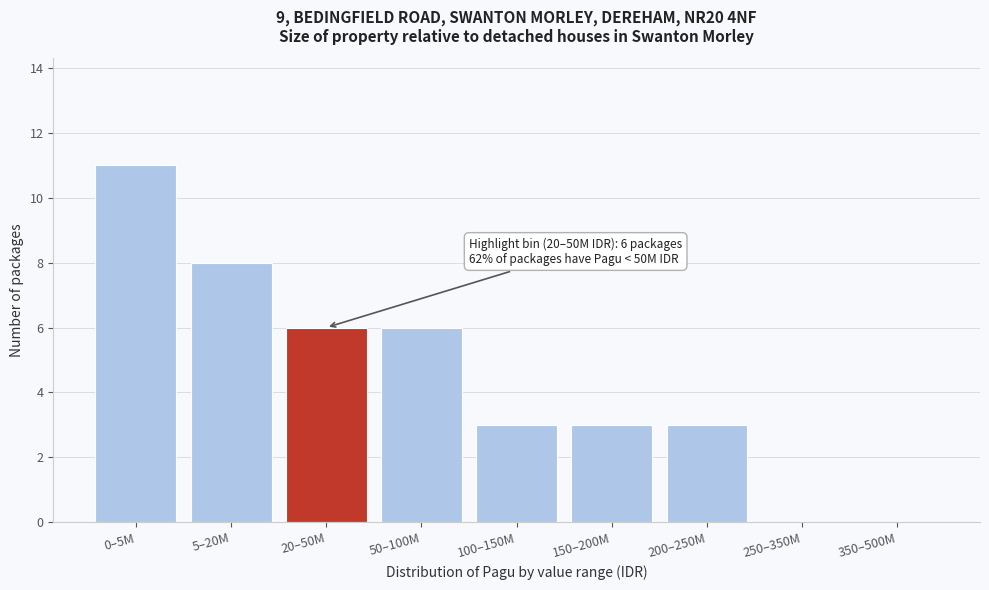

Reading left to right, transcribe all the data shown in this chart.

0–5M=11	5–20M=8	20–50M=6	50–100M=6	100–150M=3	150–200M=3	200–250M=3	250–350M=0	350–500M=0